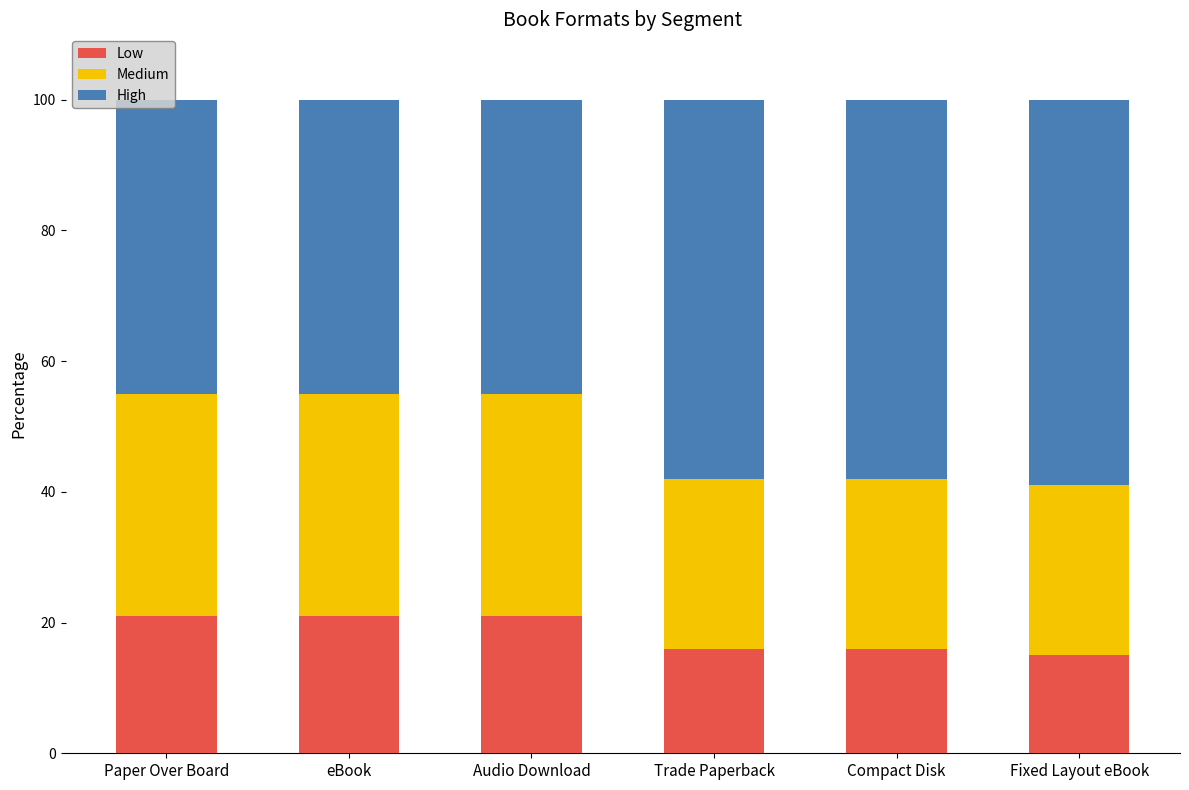

True or false: Low has a value of 21 at eBook.

True